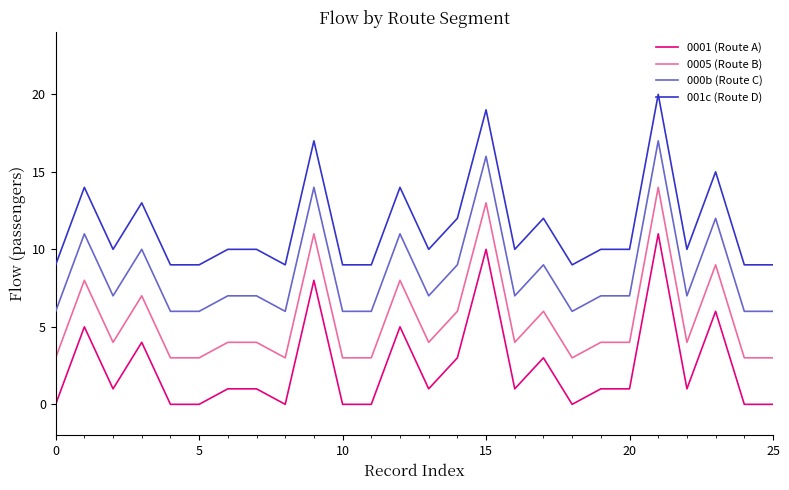

Which series has the largest total across all categories?

001c (Route D)